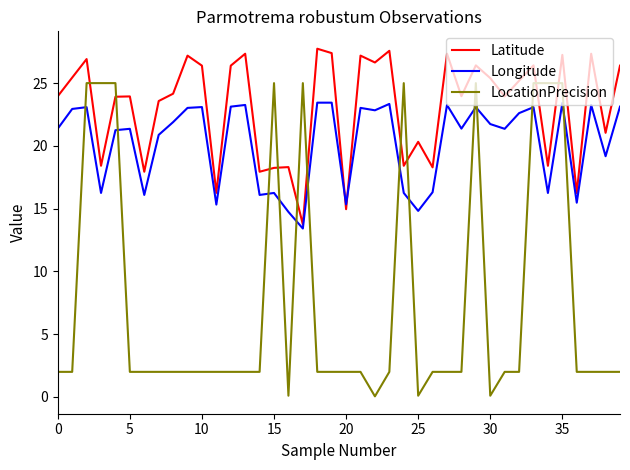

How many times do LocationPrecision and Longitude cross each other?

12